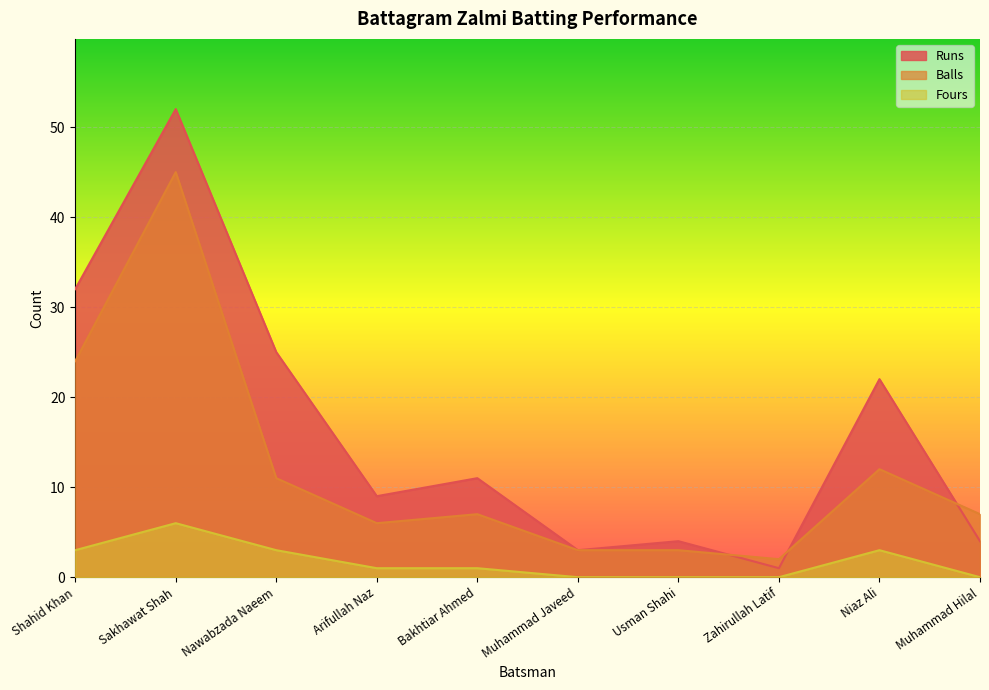

At how many categories does at least one series exceed 25?

2